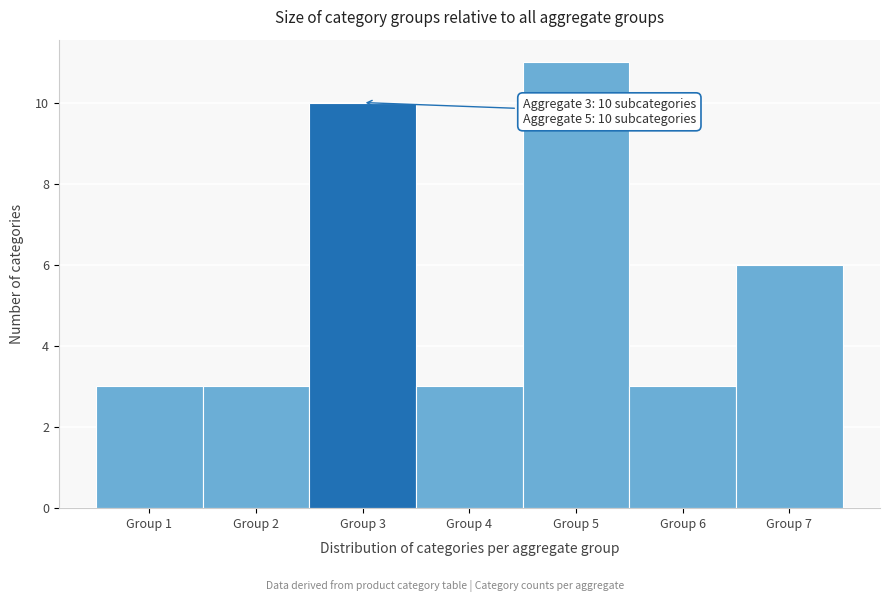

Over which range of the x-axis is the bar tallest?

4.5 to 5.5